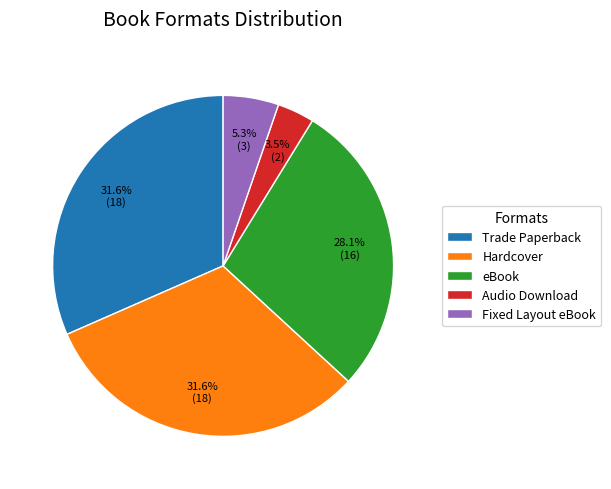

Does Audio Download account for over 50% of the chart?

No